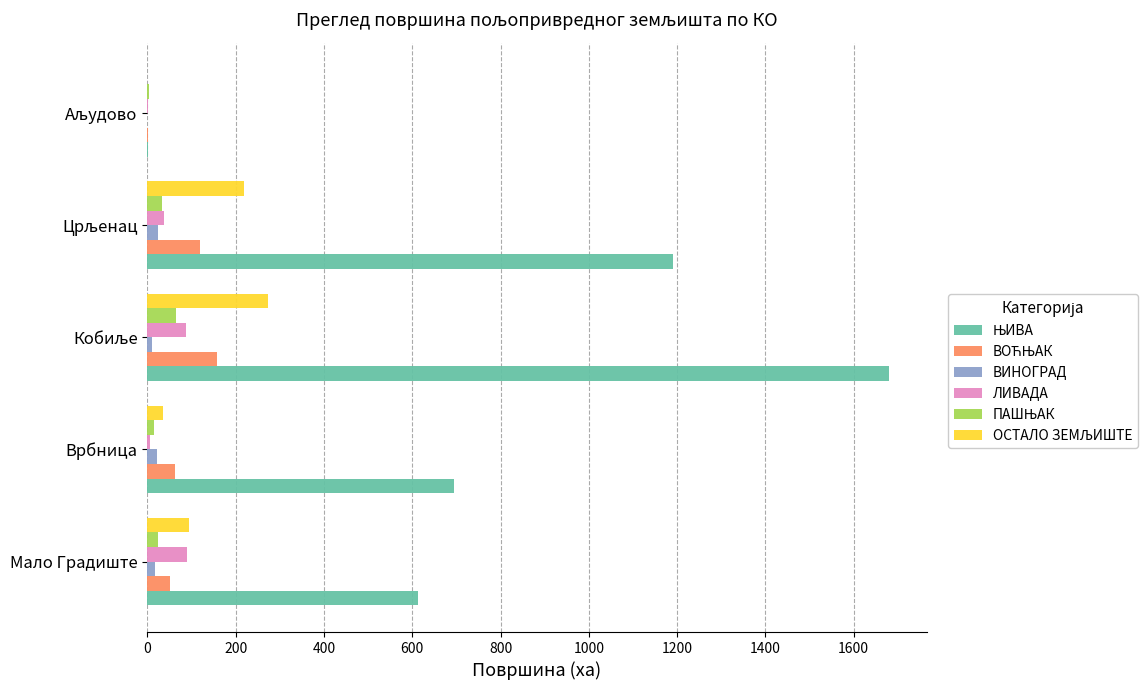

What is the maximum value for ЛИВАДА?

89.0